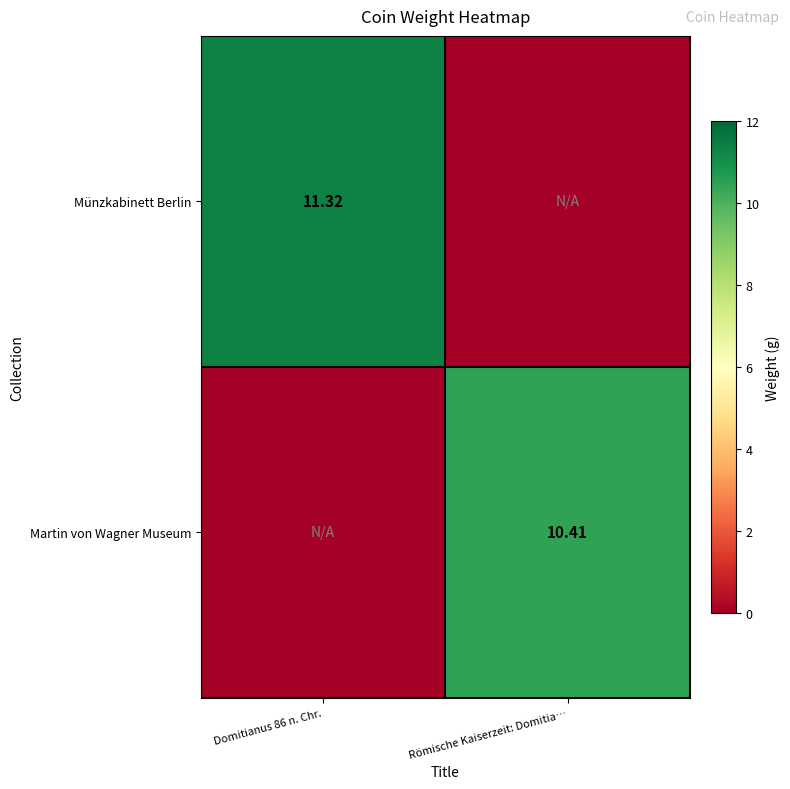

What is the average value of the Münzkabinett Berlin series?

5.7